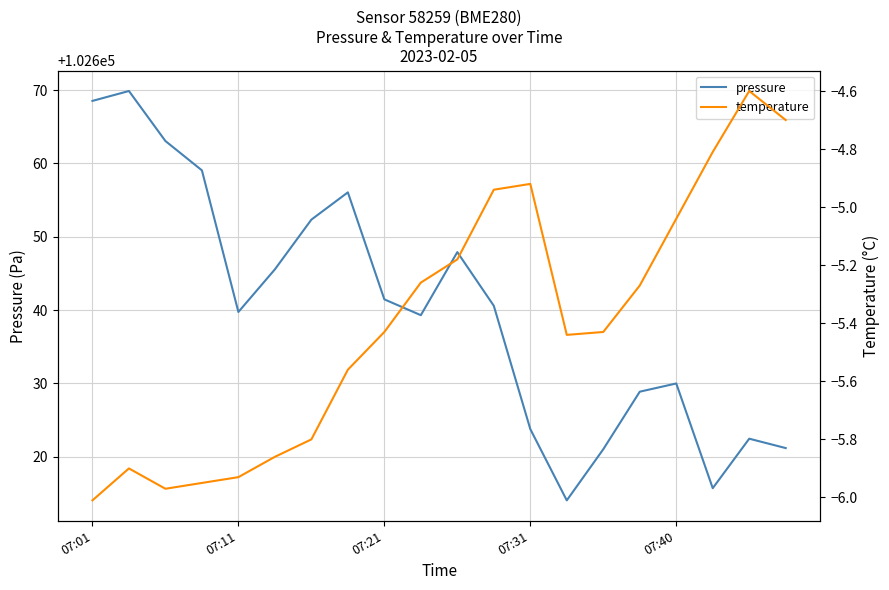

What is the lowest value of the pressure series?

102614.1